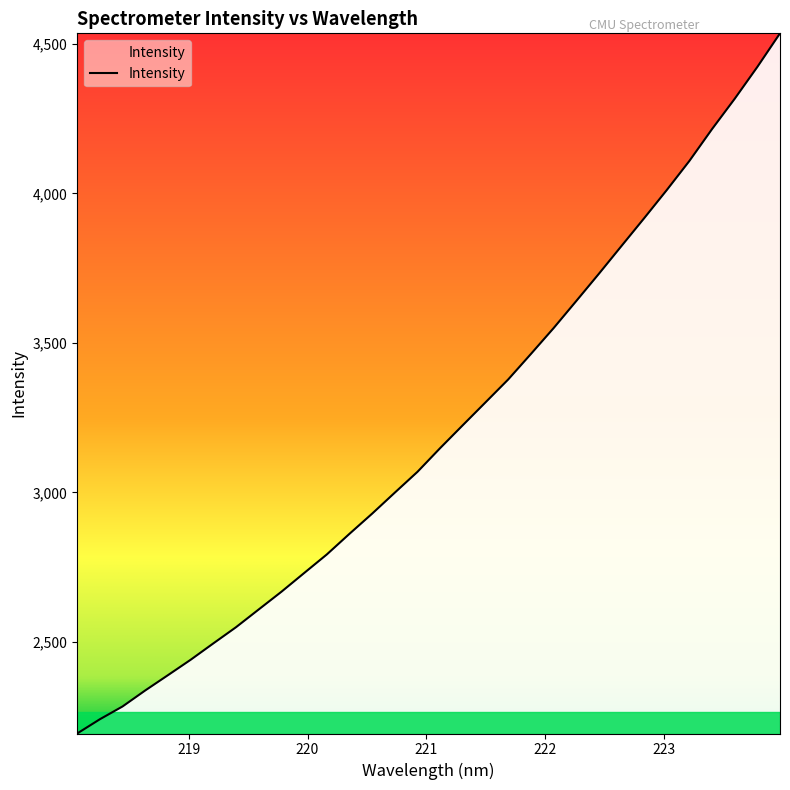

What is the difference between the maximum and minimum values?

2340.4